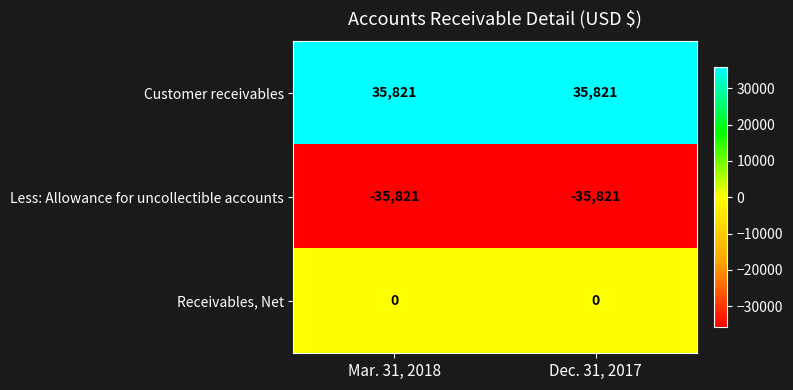

What is the sum of the Customer receivables values at Mar. 31, 2018 and Dec. 31, 2017?

71642